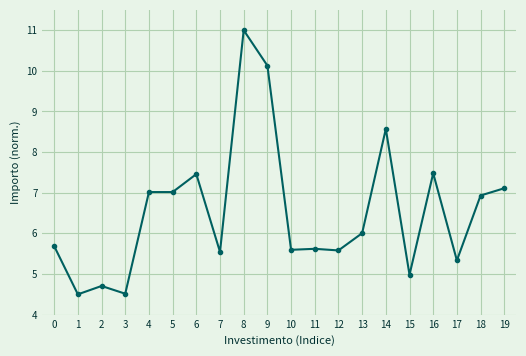

Approximately how many times larger is the value at 11 compared to 19?

0.8